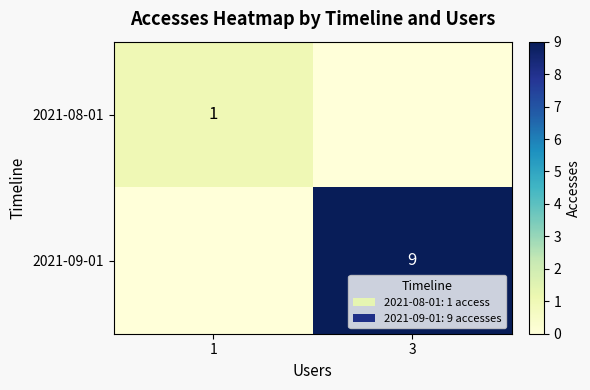

Is it true that 2021-09-01 equals 12 at 3?

False